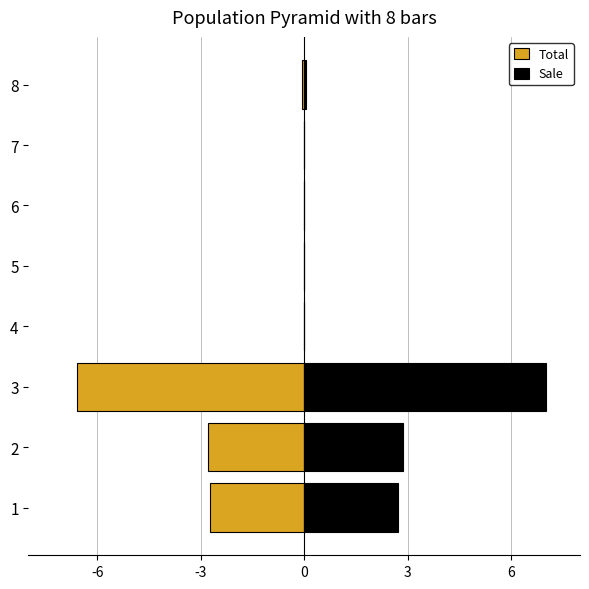

Are the bars grouped side by side (vs. stacked)?

Yes